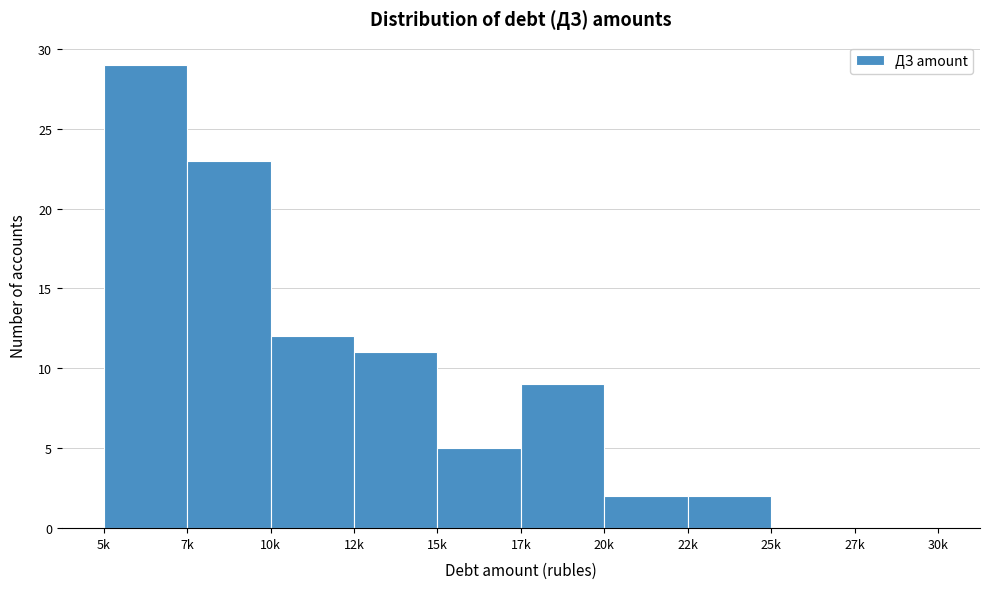

Reading left to right, what are all the values shown in this chart?

5k=29	7k=23	10k=12	12k=11	15k=5	17k=9	20k=2	22k=2	25k=0	27k=0